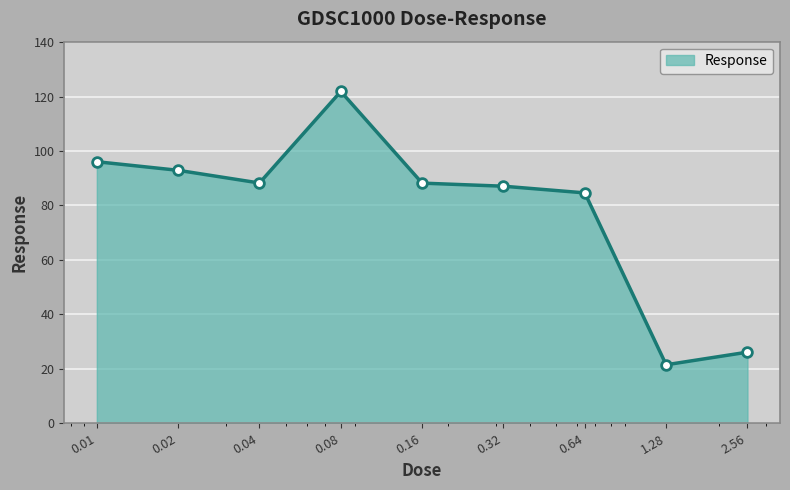

What is the average value?

78.5